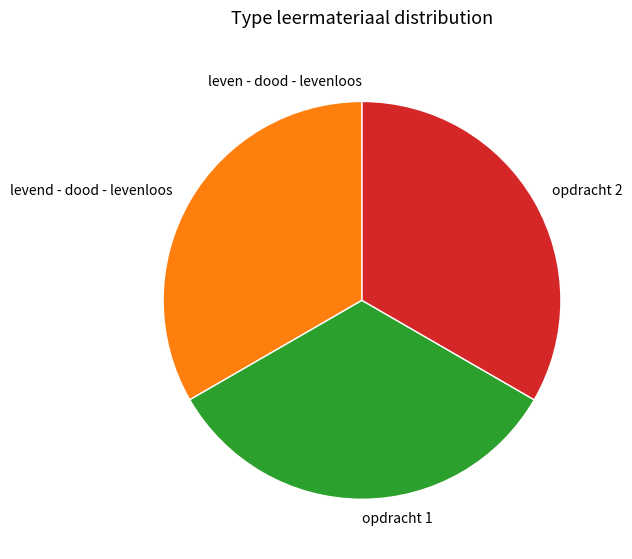

Combined, do opdracht 2 and levend - dood - levenloos account for over 50%?

Yes